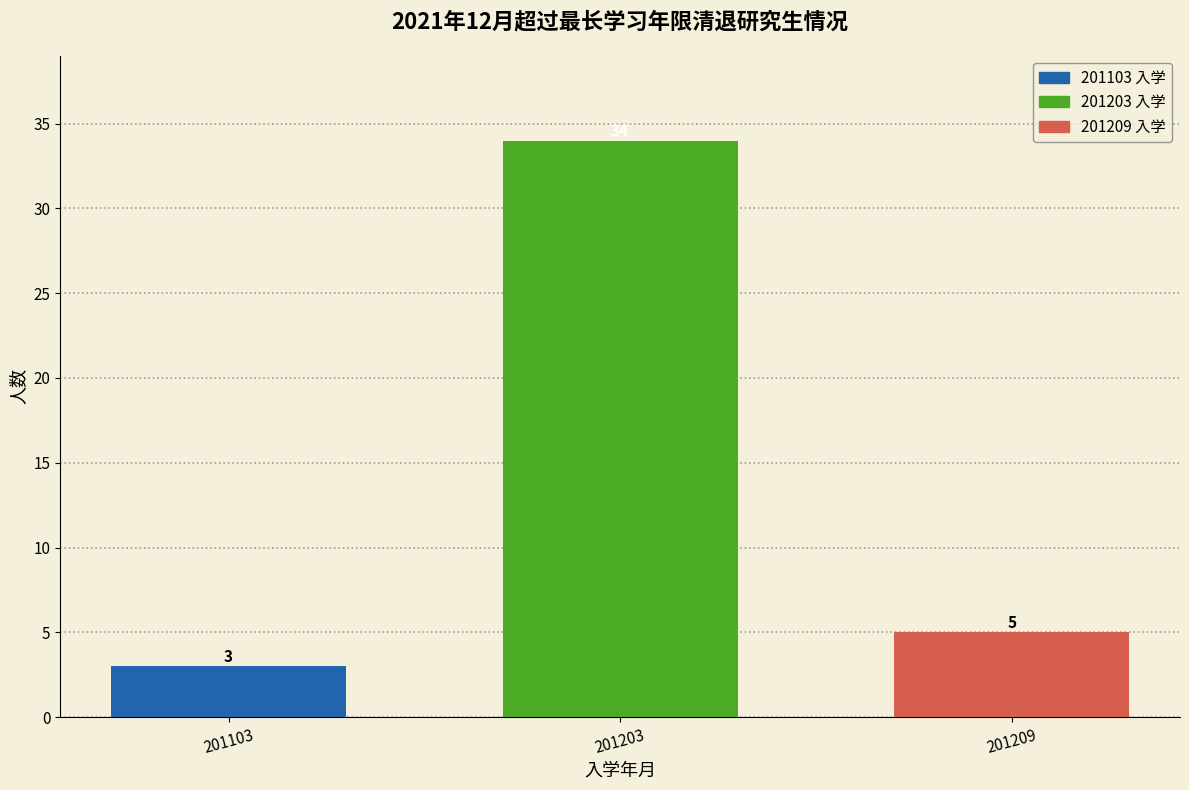

Reading left to right, transcribe all the data shown in this chart.

3	34	5